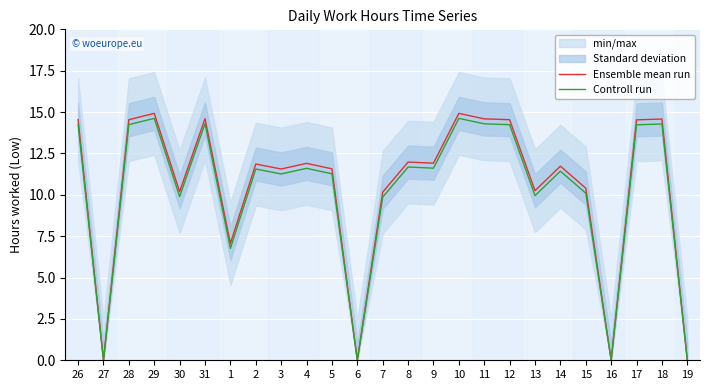

Where does the Ensemble mean run series first go above 11?

26